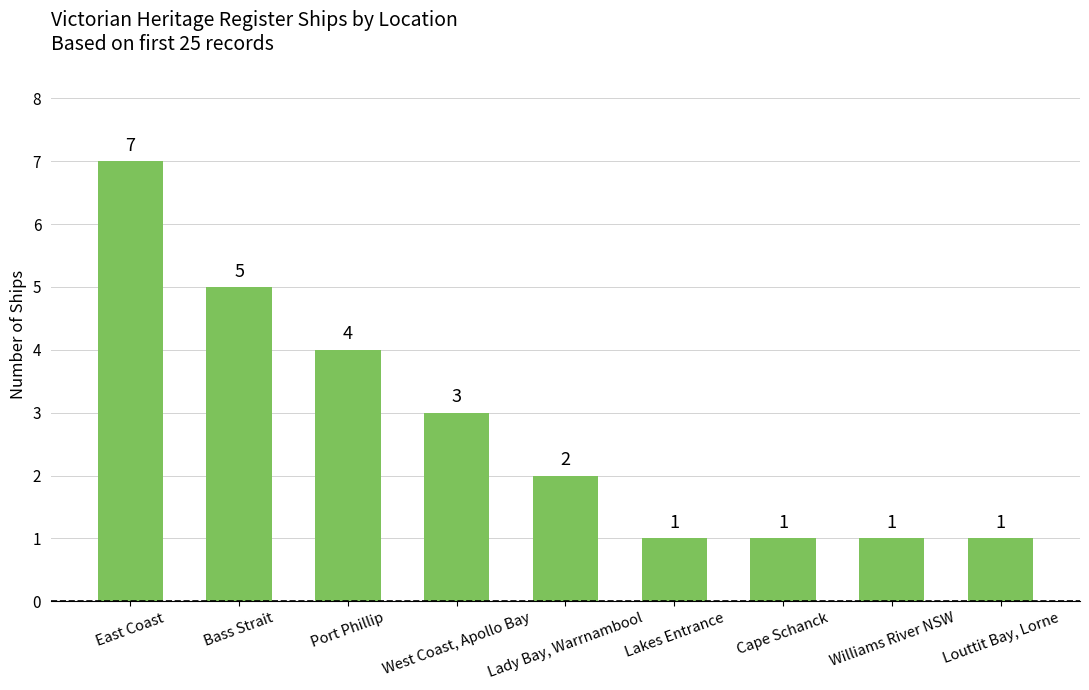

What is the value of the 6th bar from the left?

1